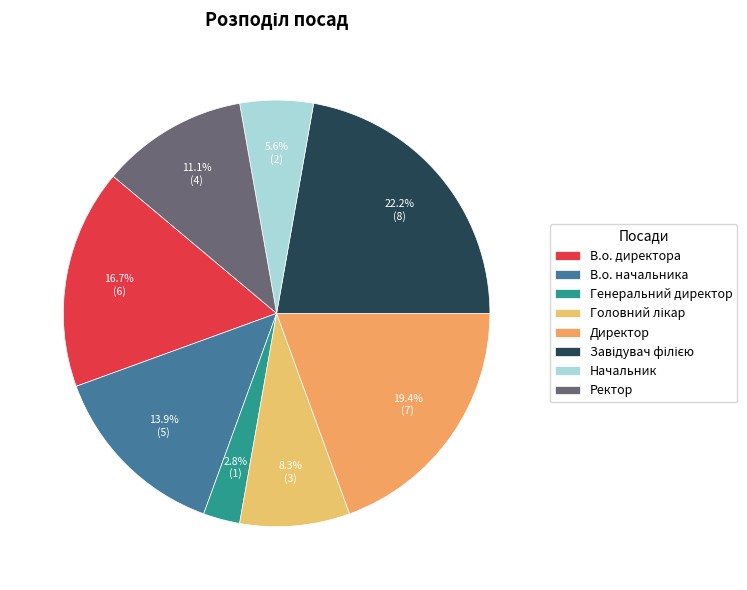

Is it true that Ректор is 3% of the pie?

False